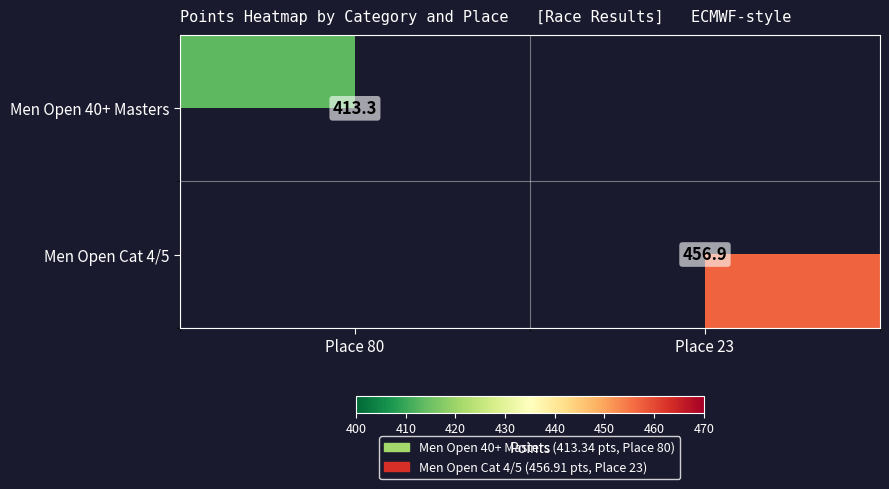

Count the number of data series in this chart.

2